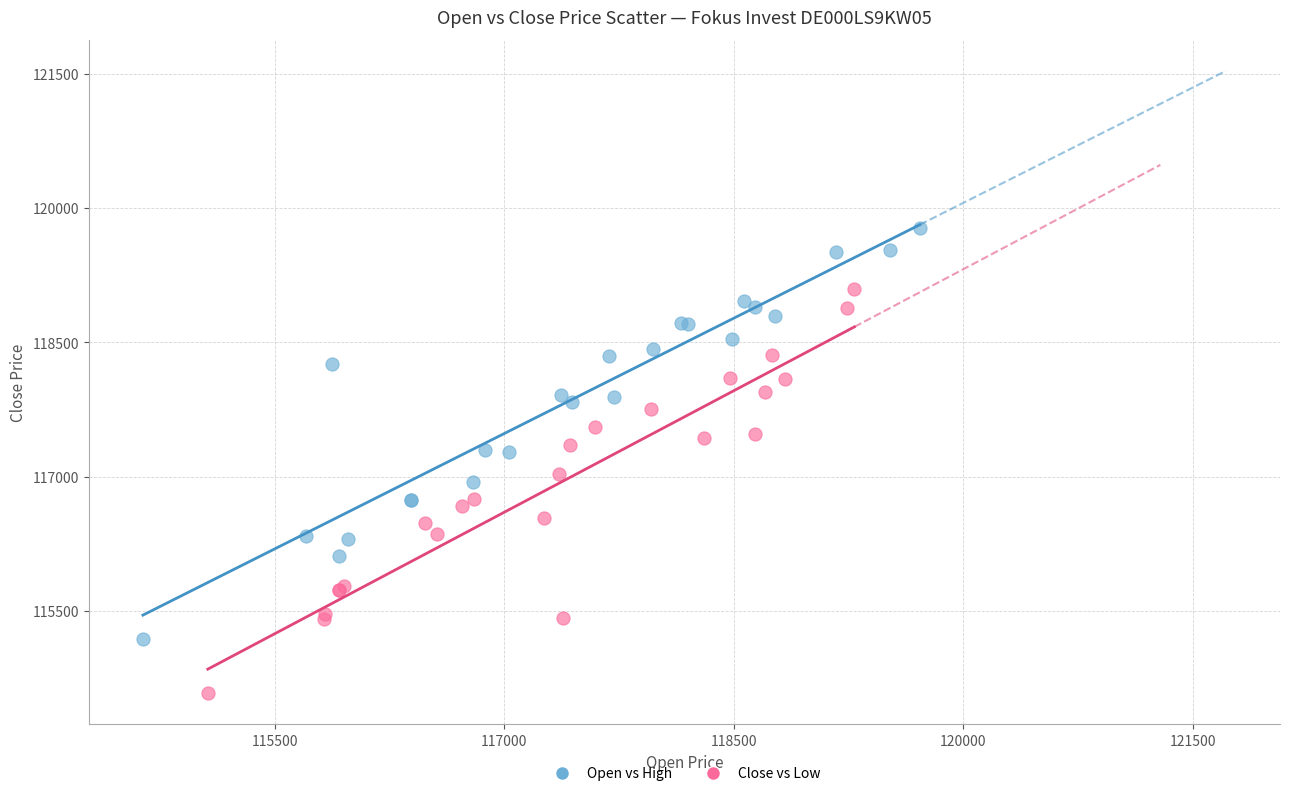

What are all the series names shown in the legend?

Open vs High, Close vs Low